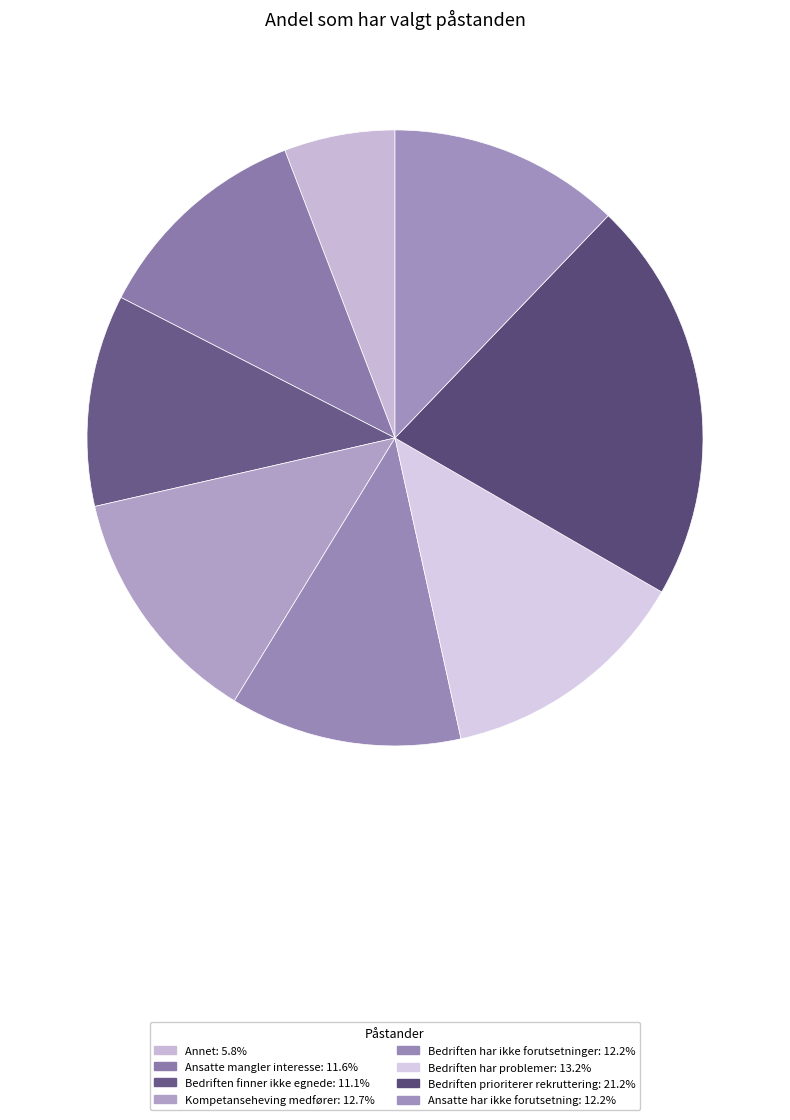

How many segments does this pie chart have?

8